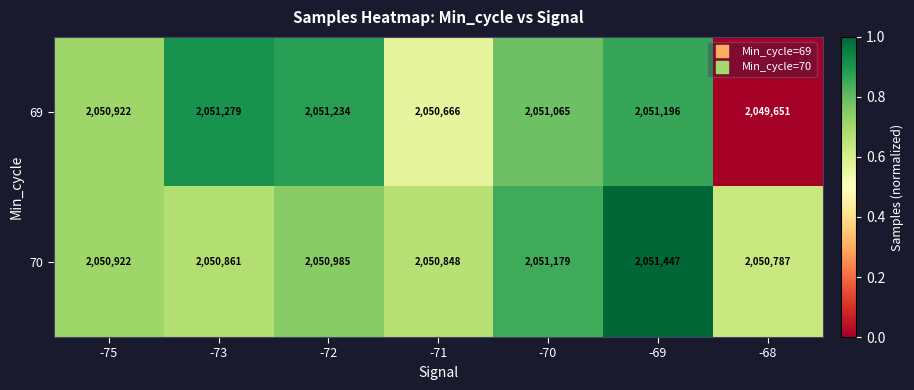

Rank the series by their maximum value, from highest to lowest.

70, 69